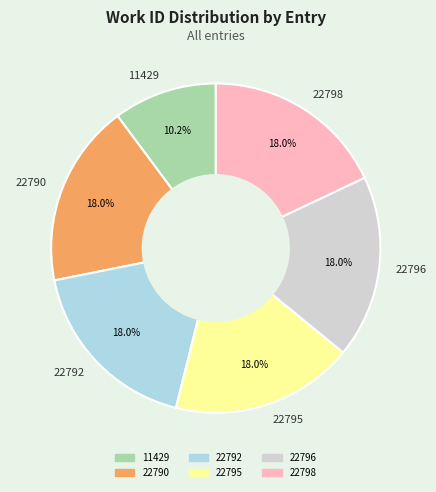

To the nearest percent, what is the average slice percentage?

17%